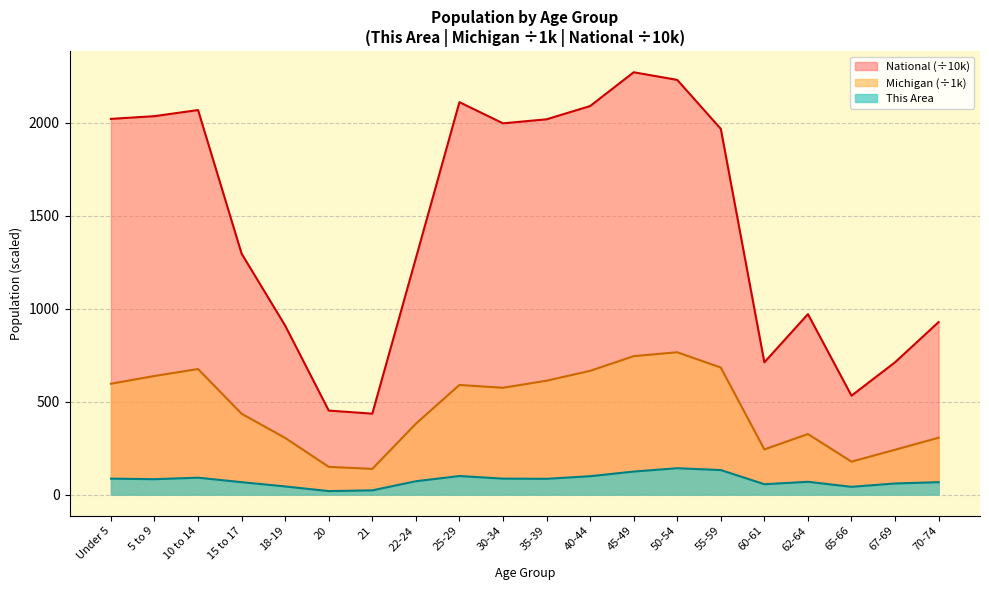

At 21, list the series in order from largest to smallest.

National (÷10k), Michigan (÷1k), This Area